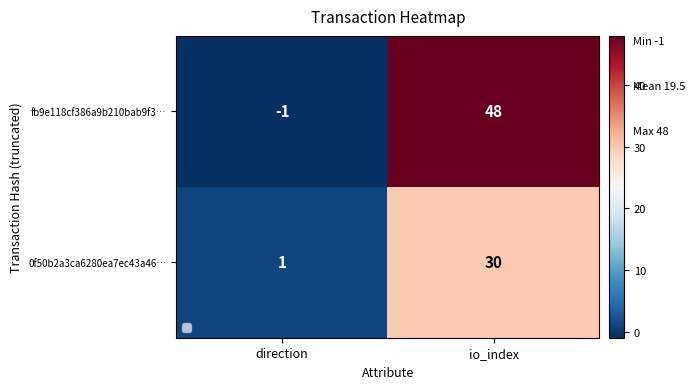

Reading left to right, what are all the values shown in this chart?

fb9e118cf386a9b210bab9f3…: direction=-1	io_index=48
0f50b2a3ca6280ea7ec43a46…: direction=1	io_index=30